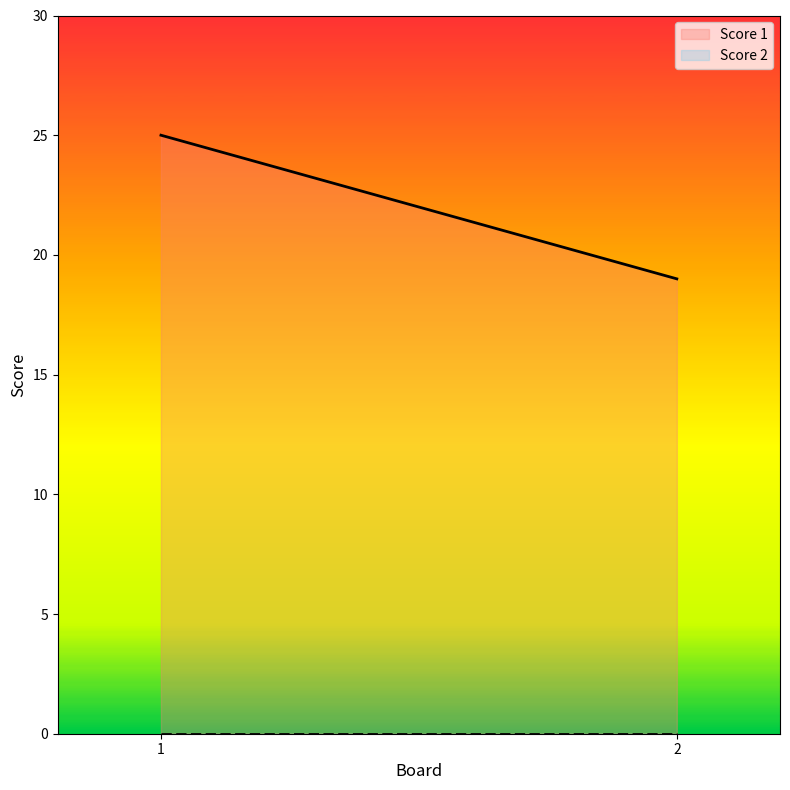

The value of Score 1 at 1 is 25. True or false?

True